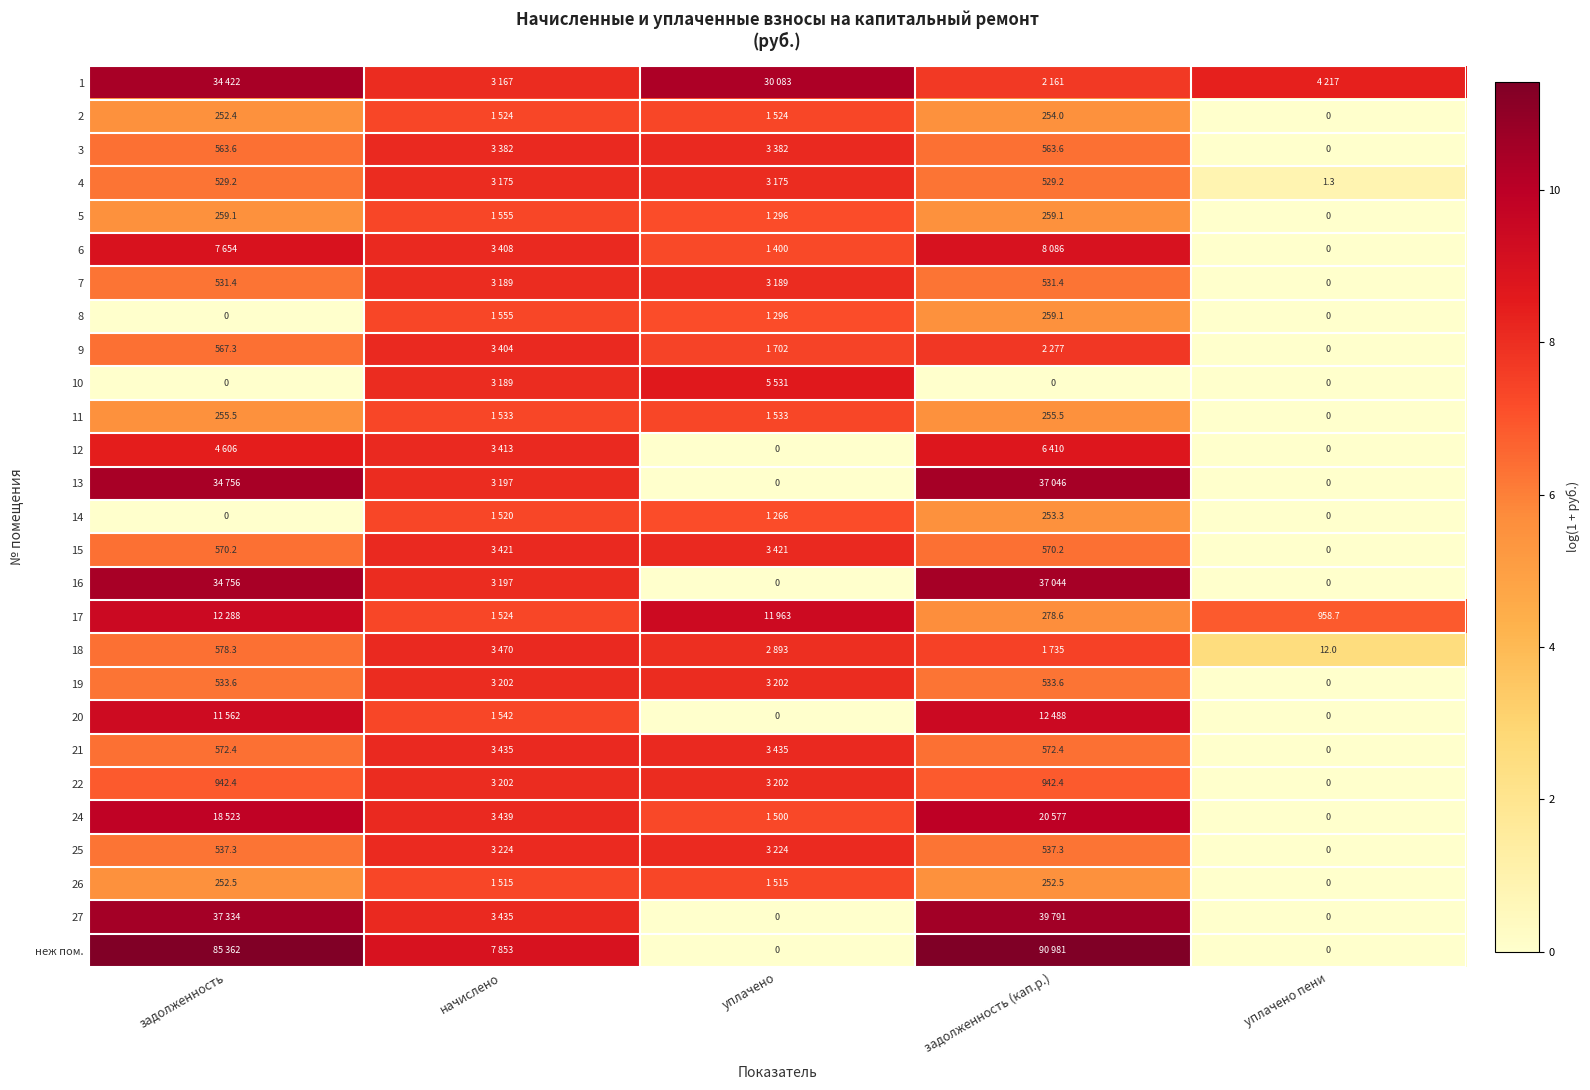

At how many categories does at least one series exceed 4?

5